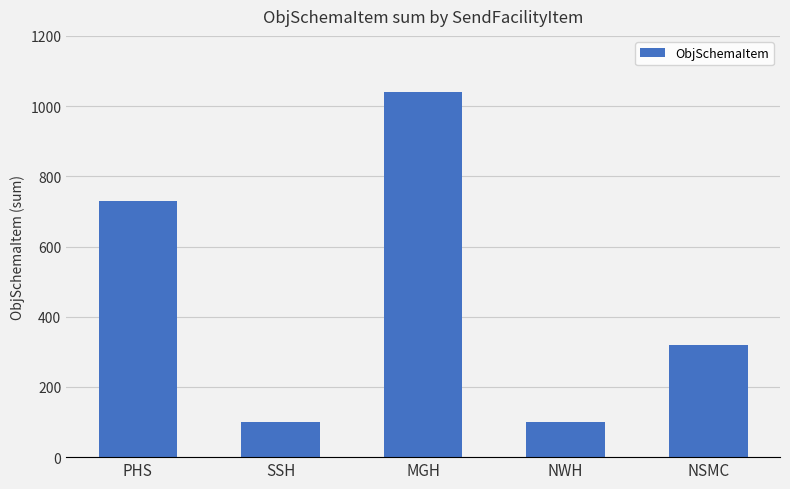

Reading left to right, list all the values displayed in this chart.

730	100	1040	100	320